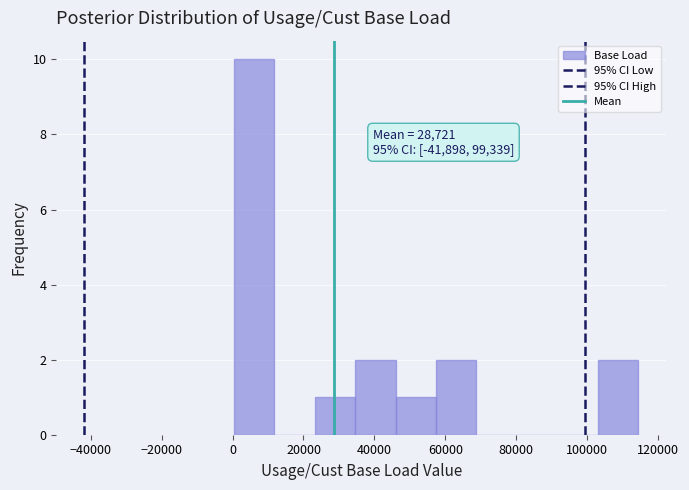

Which range on the x-axis has the tallest bar?

0 to 12000